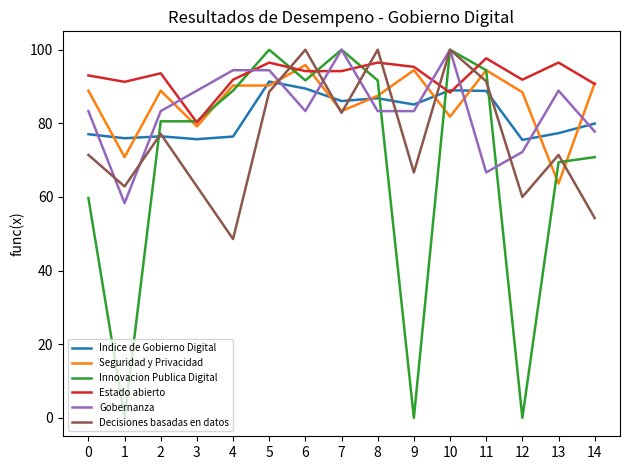

How many series are shown in this chart?

6